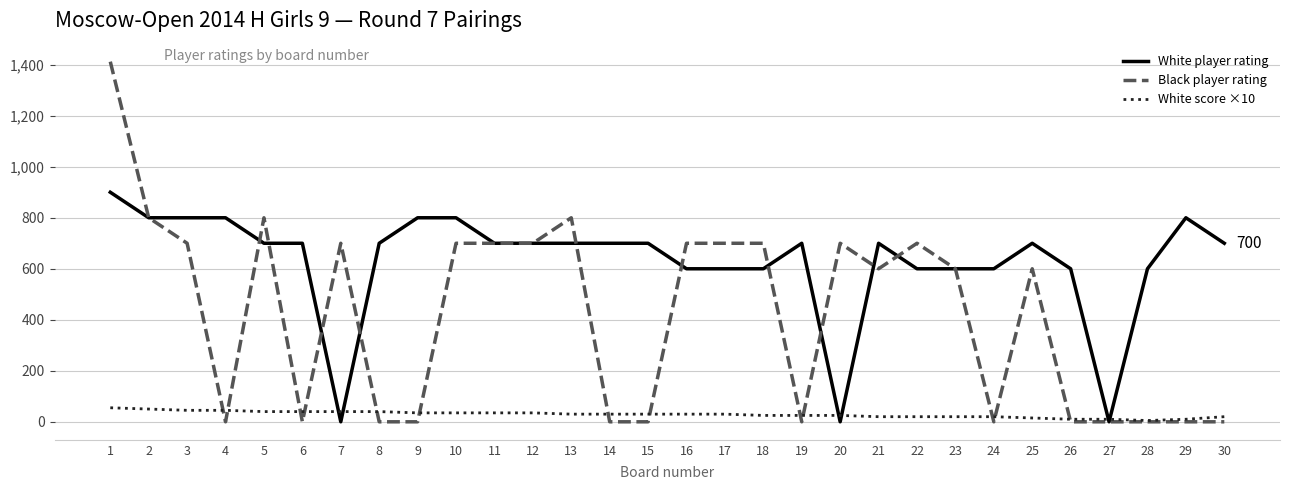

List the series in order of their overall mean, highest first.

White player rating, Black player rating, White score ×10